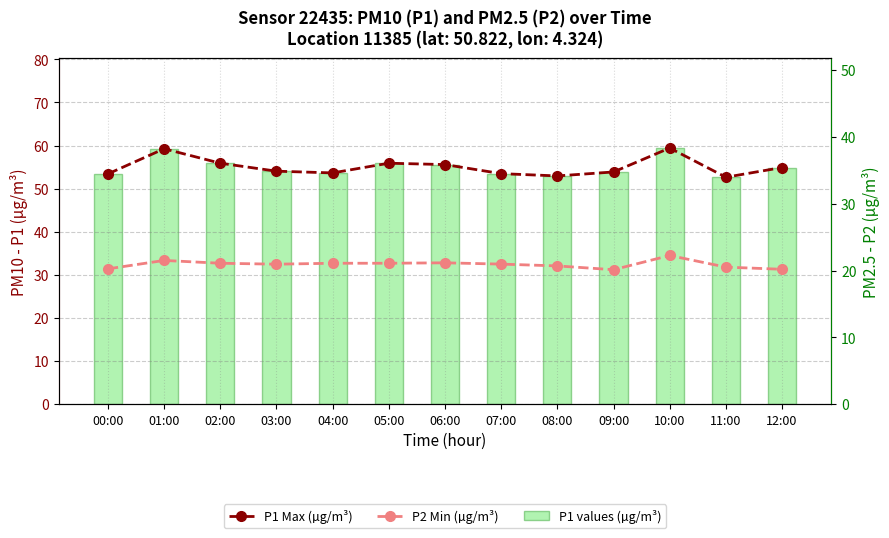

How many groups of bars are there?

13